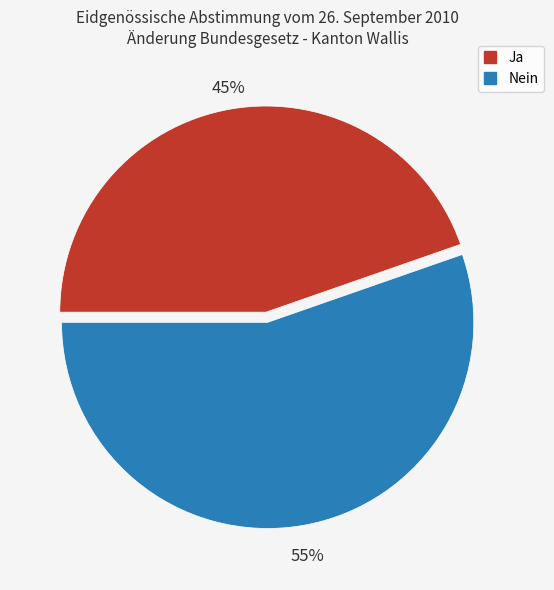

To the nearest percent, what percentage of the pie is Ja?

45%